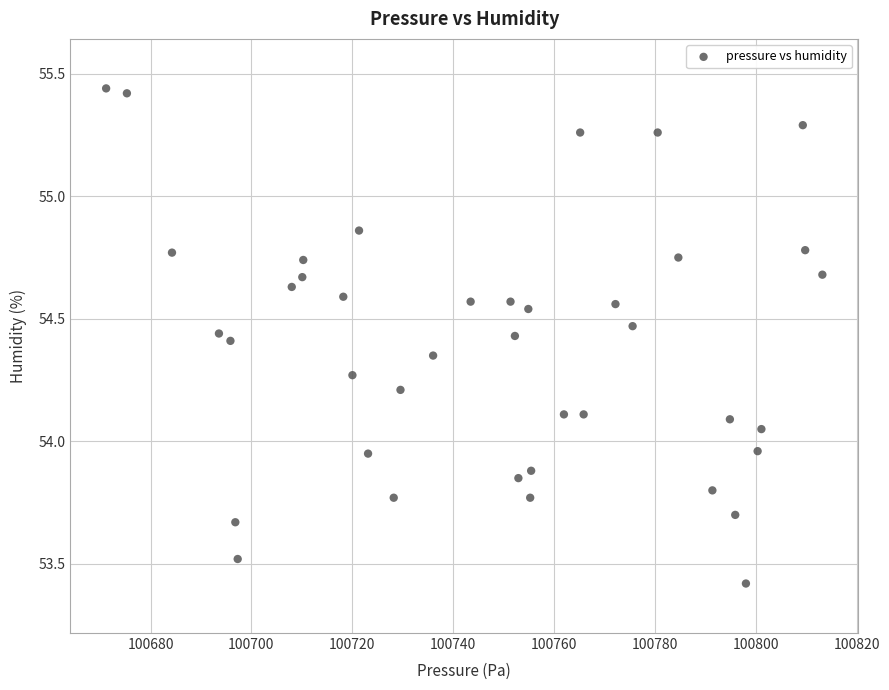

What is the range of Y values (max minus min)?

2.0